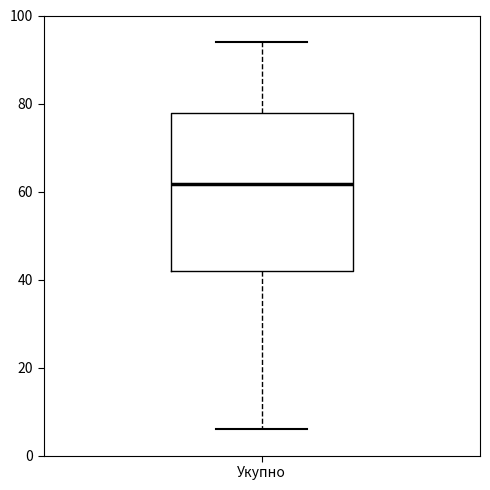

Where does the median line of the box for Укупно sit on the y-axis? The values are not printed on the chart, so give them approximately, as read against the axis.

62